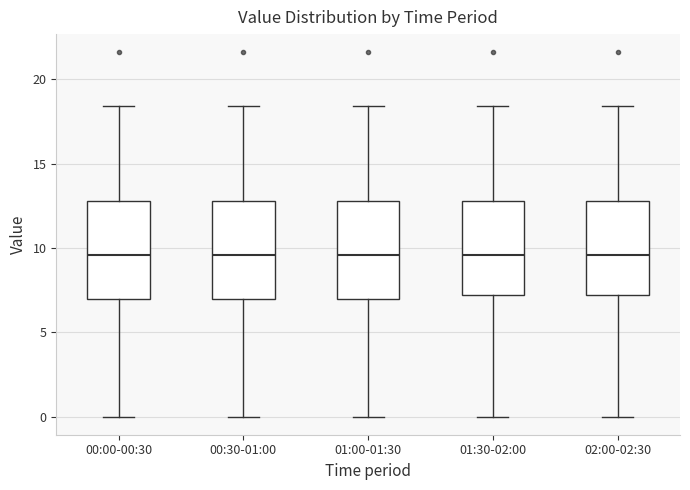

Where is the upper edge of the box for 02:00-02:30 on the y-axis? The values are not printed on the chart, so give them approximately, as read against the axis.

13.0